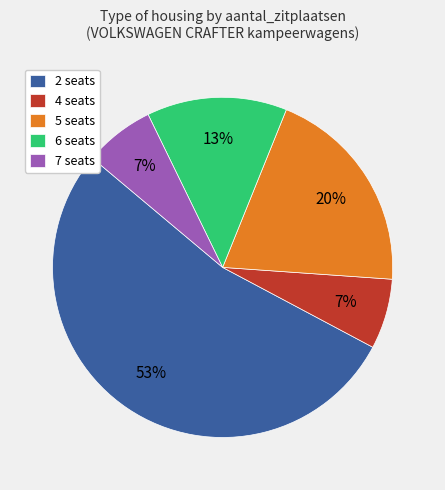

To the nearest percent, what is the combined percentage of 5 seats and 7 seats?

27%